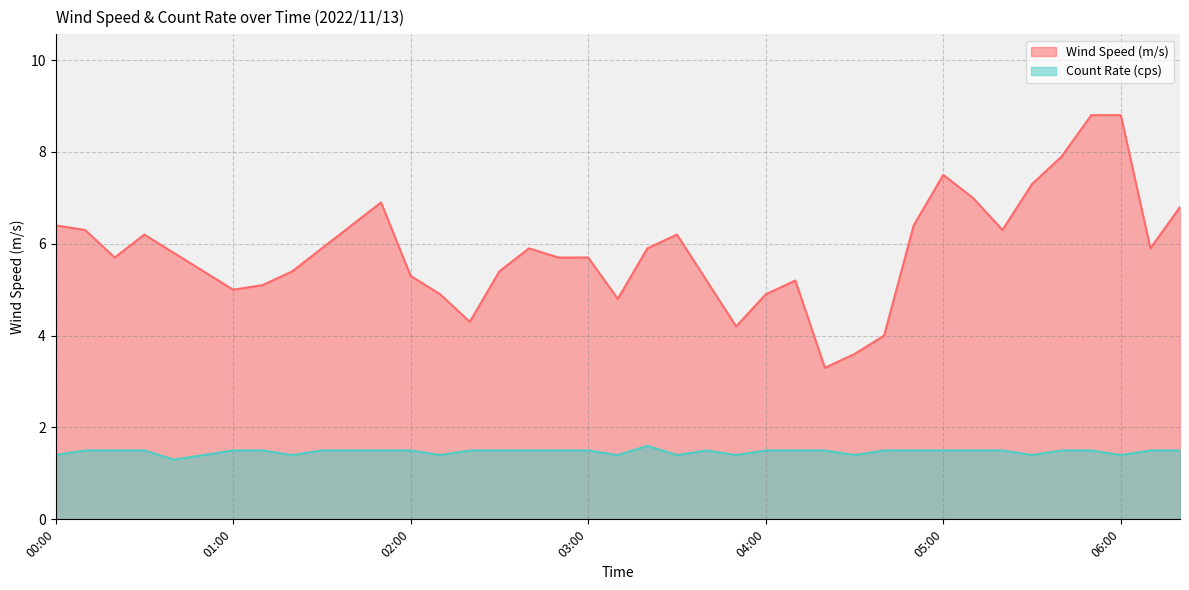

In Wind Speed (m/s), how many points are lower than both neighbors (excluding endpoints)?

8